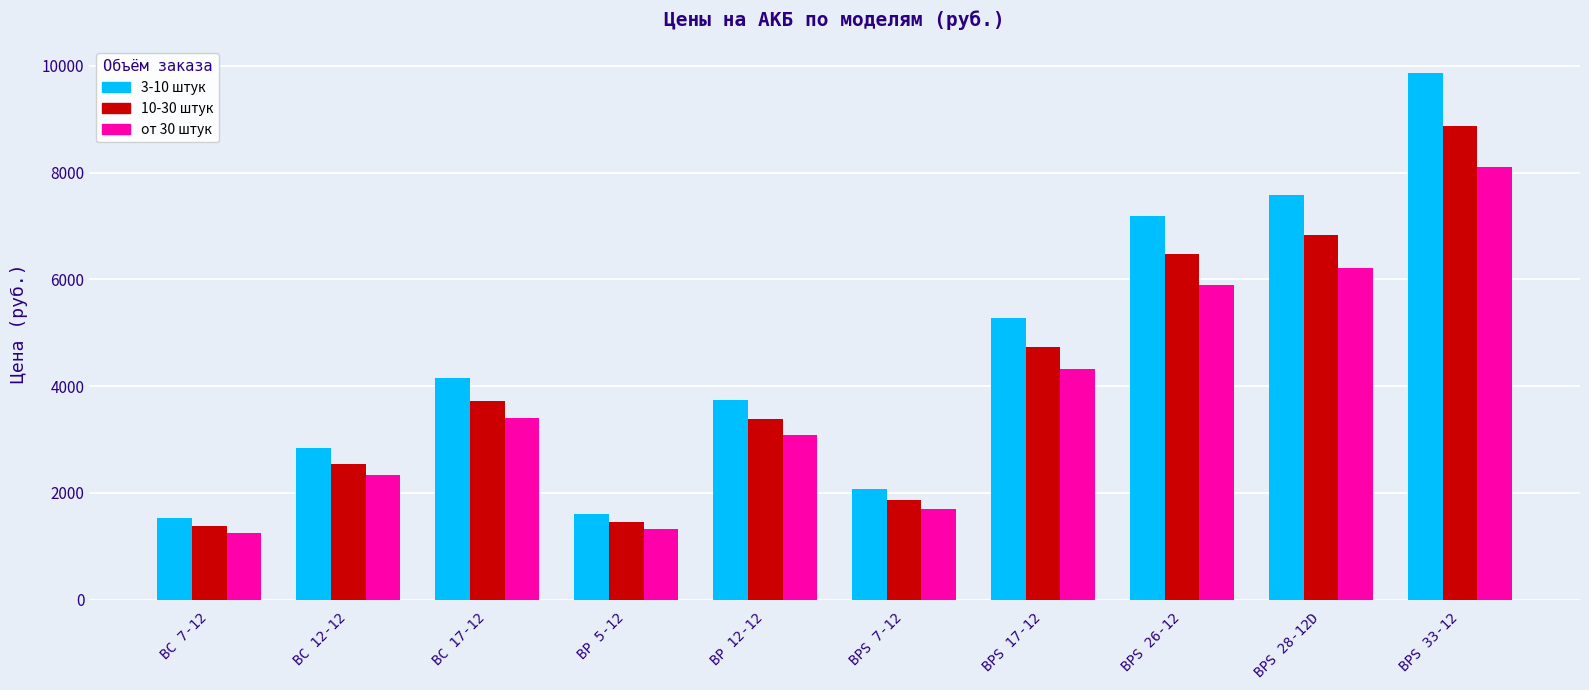

Read the от 30 штук value at BP 12-12, to the nearest 50.

3100